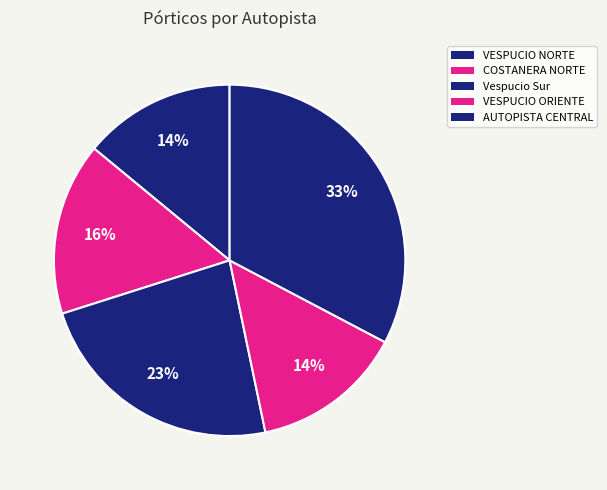

Rank the categories by value from lowest to highest.

VESPUCIO NORTE, VESPUCIO ORIENTE, COSTANERA NORTE, Vespucio Sur, AUTOPISTA CENTRAL